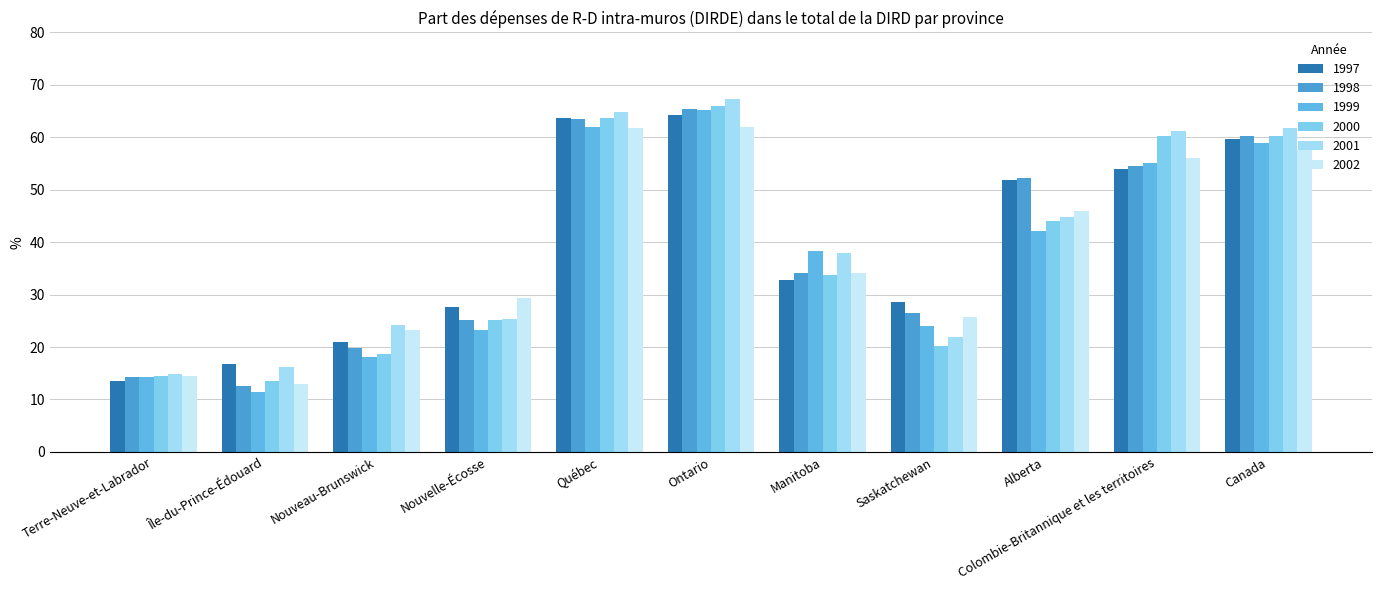

What is the maximum value for 1997?

64.2